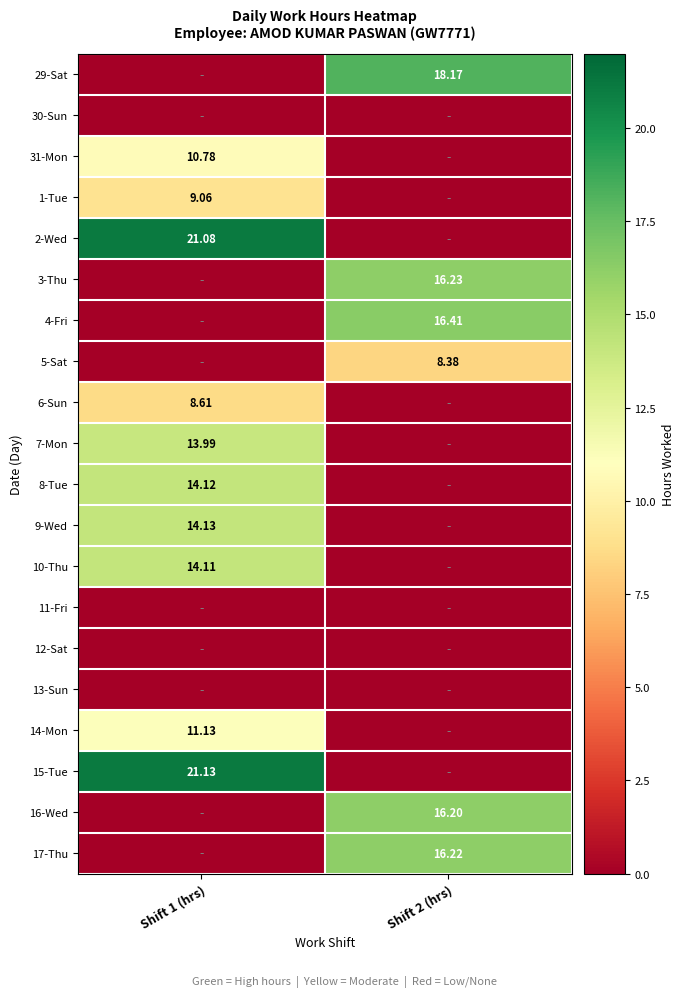

Which has a higher value, Shift 1 (hrs) or Shift 2 (hrs)?

Shift 2 (hrs)